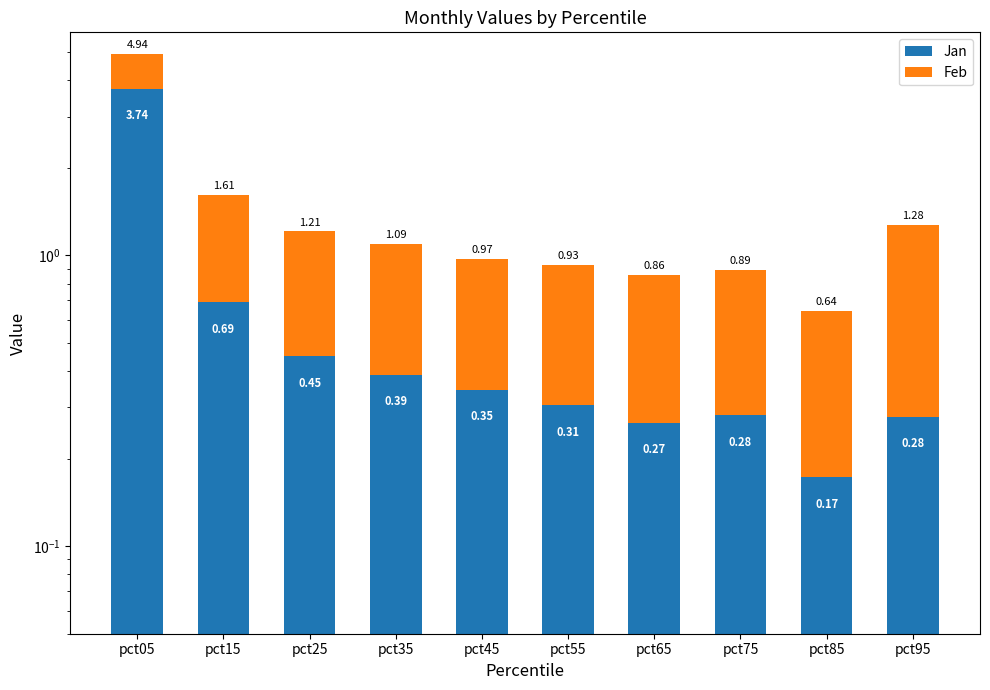

What are all the series names shown in the legend?

Jan, Feb